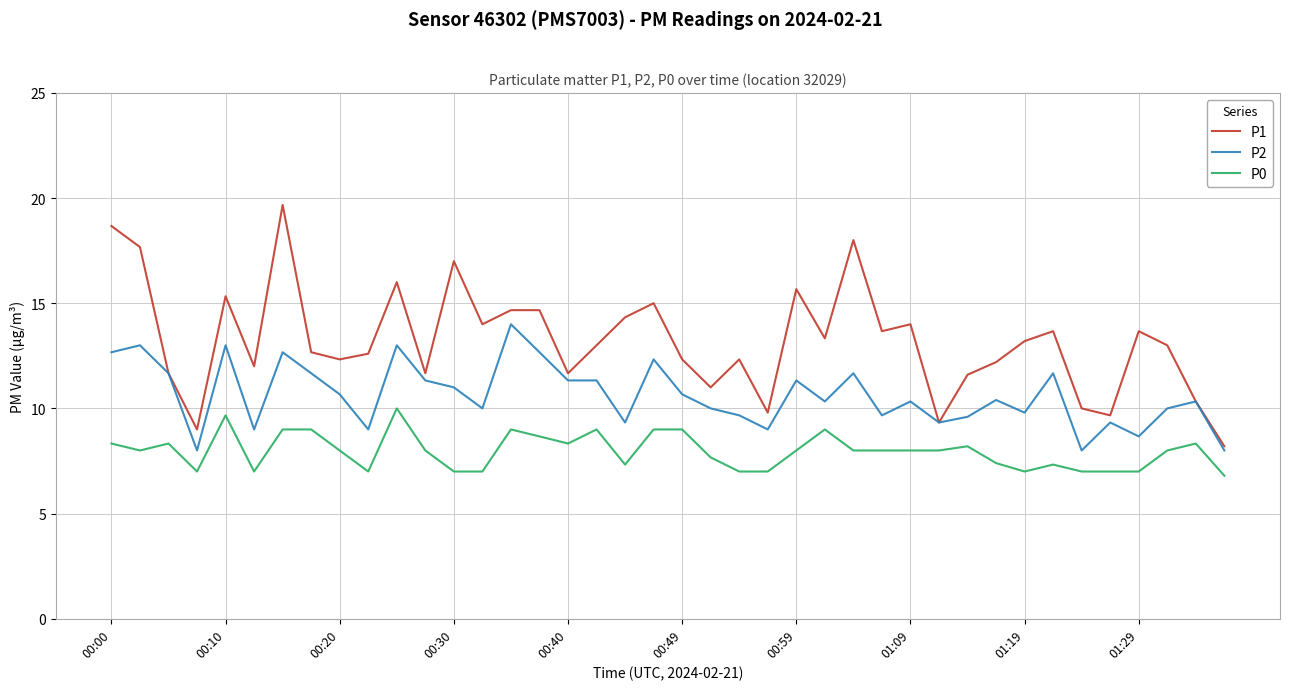

Which series has the largest total across all categories?

P1